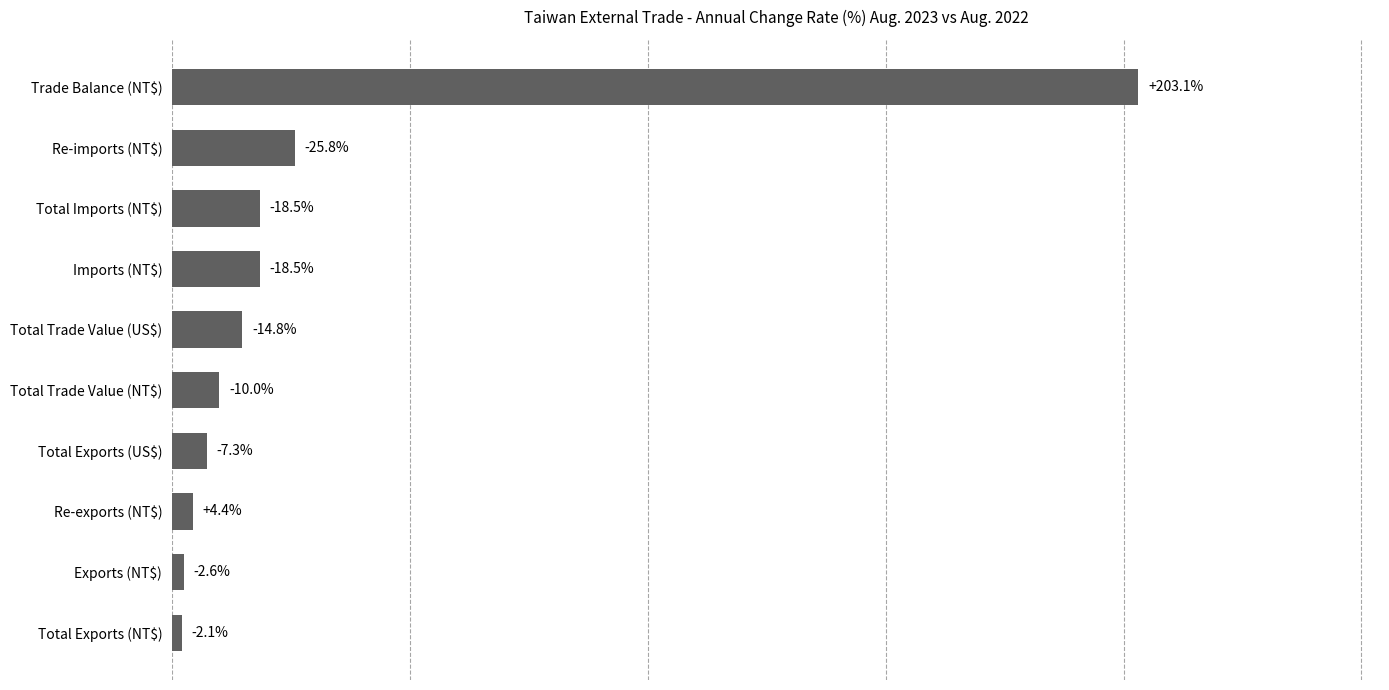

How many bars are there in total?

10